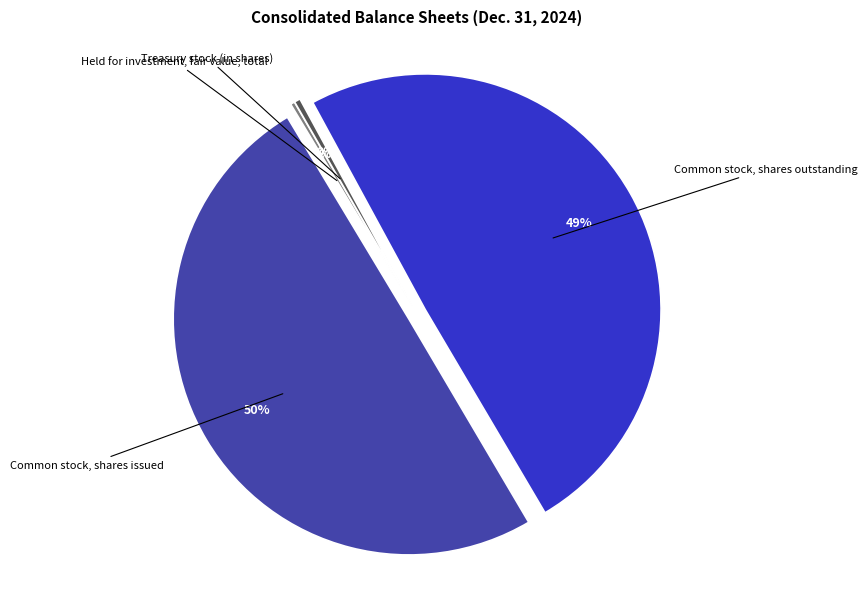

To the nearest percent, what is the average slice percentage?

25%